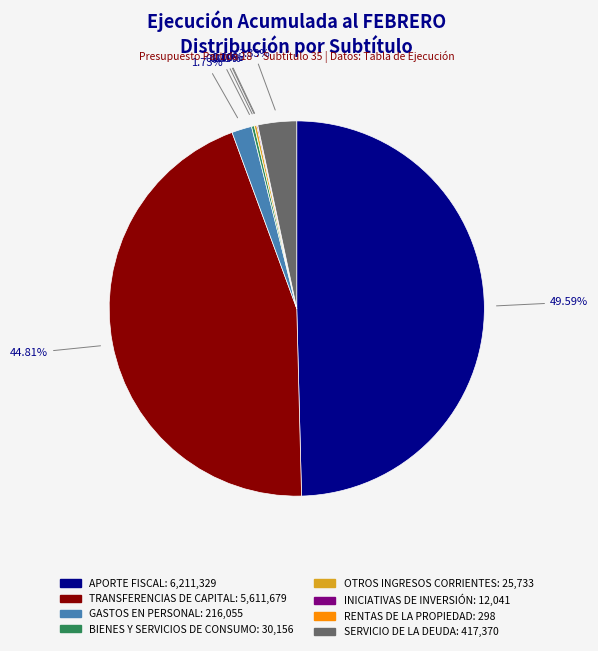

Do TRANSFERENCIAS DE CAPITAL and SERVICIO DE LA DEUDA together represent more than half of the pie?

No